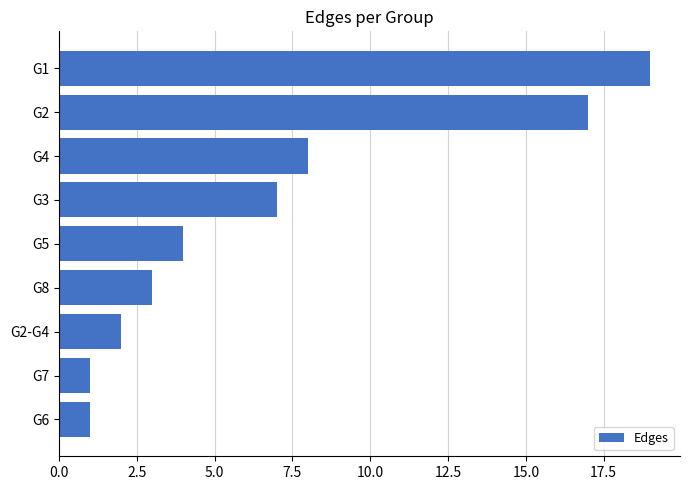

Reading bottom to top, extract all data points from this chart.

1	1	2	3	4	7	8	17	19